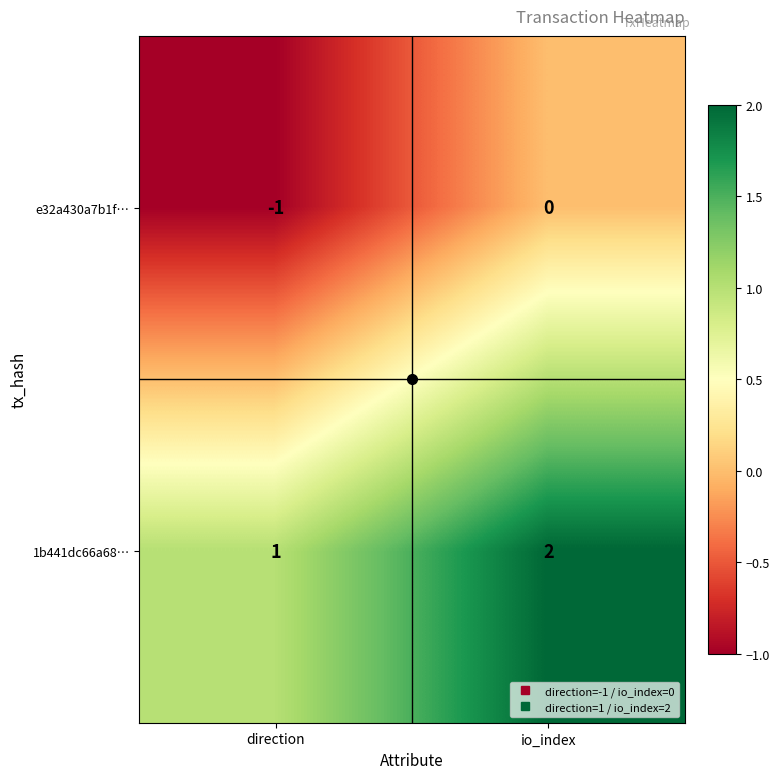

At which category is the sum across all series the highest?

io_index